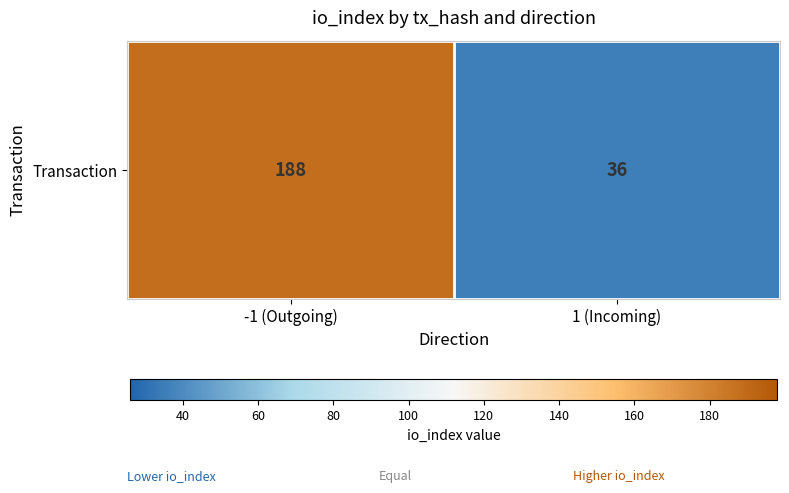

How many values are between 36 and 188?

2